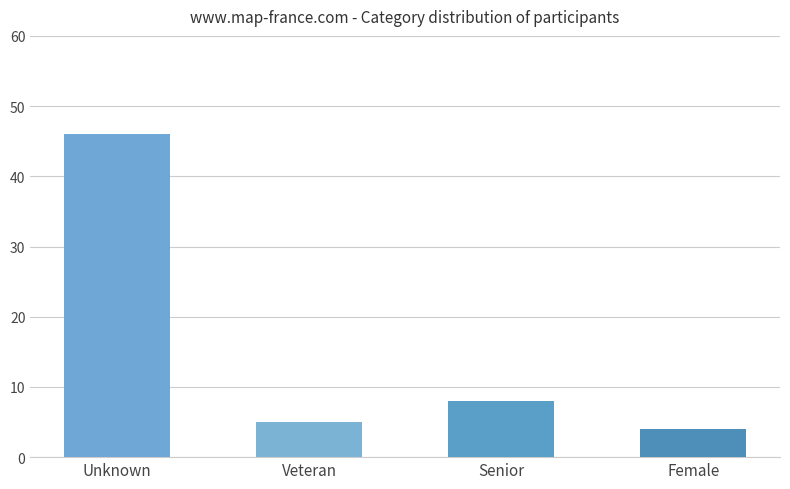

What is the ratio of the value at Veteran to the value at Senior?

0.6